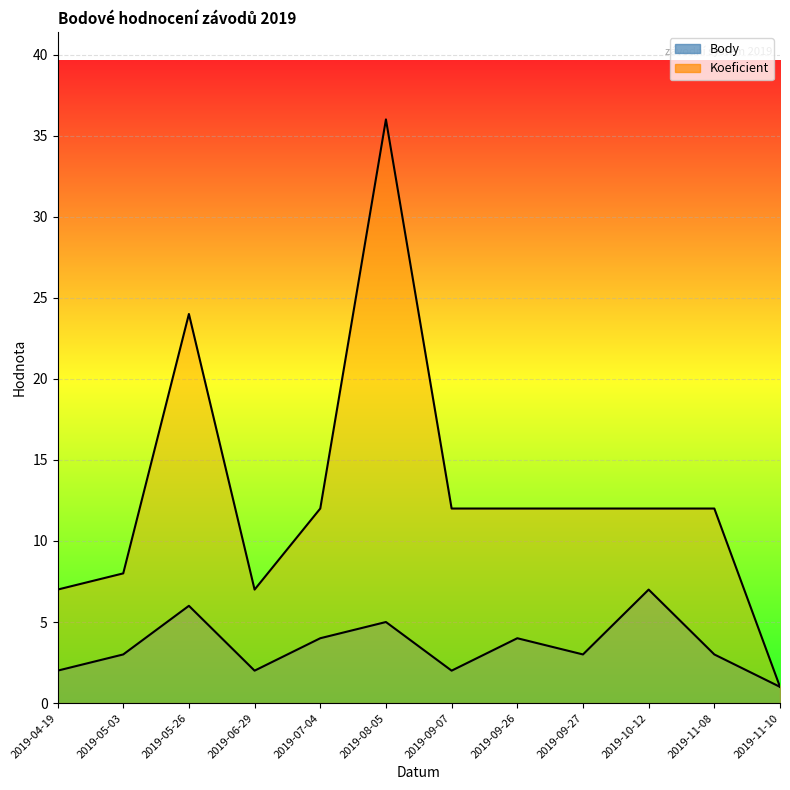

Which series has the widest spread of values?

Koeficient